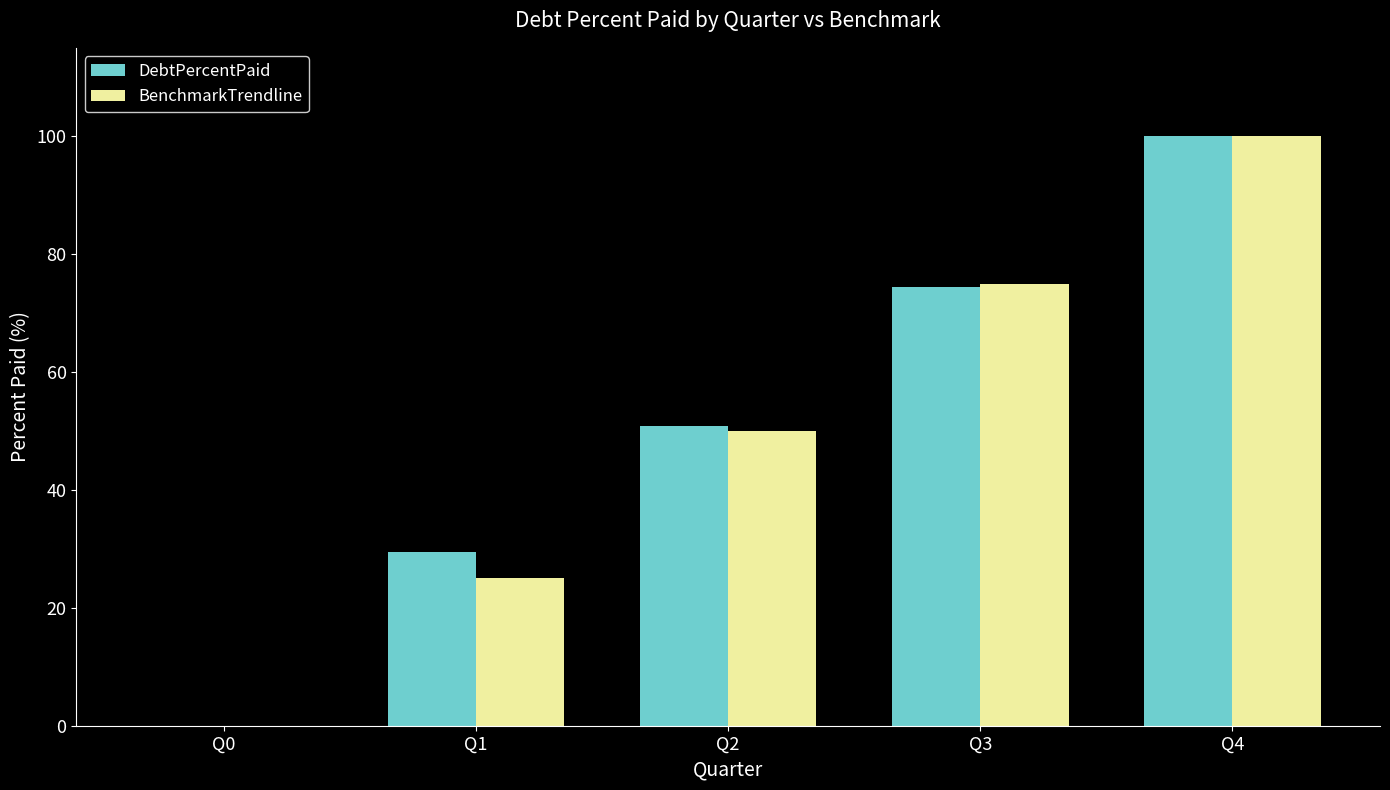

What is the sum of the DebtPercentPaid values at Q1 and Q2?

80.3